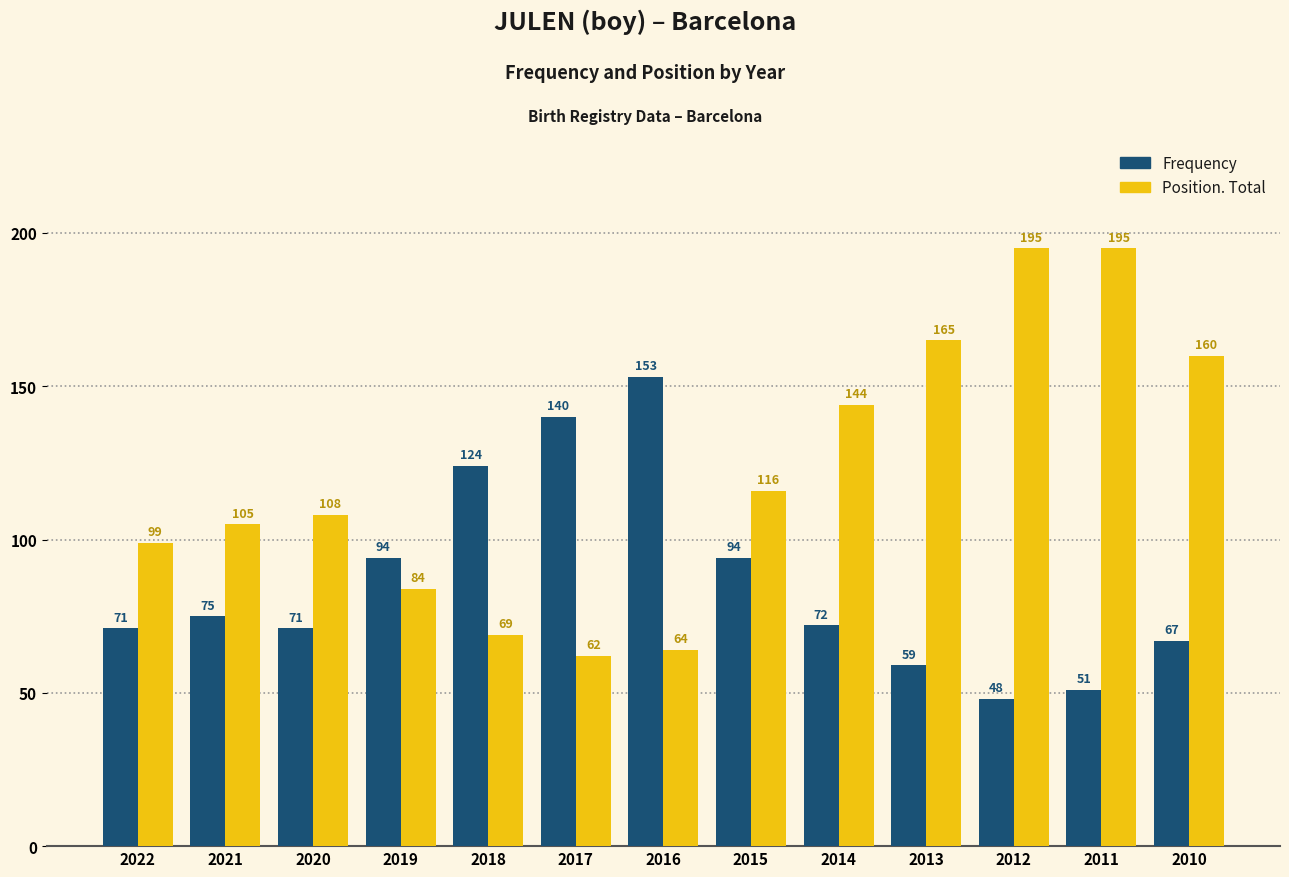

What is the smallest value displayed?

48